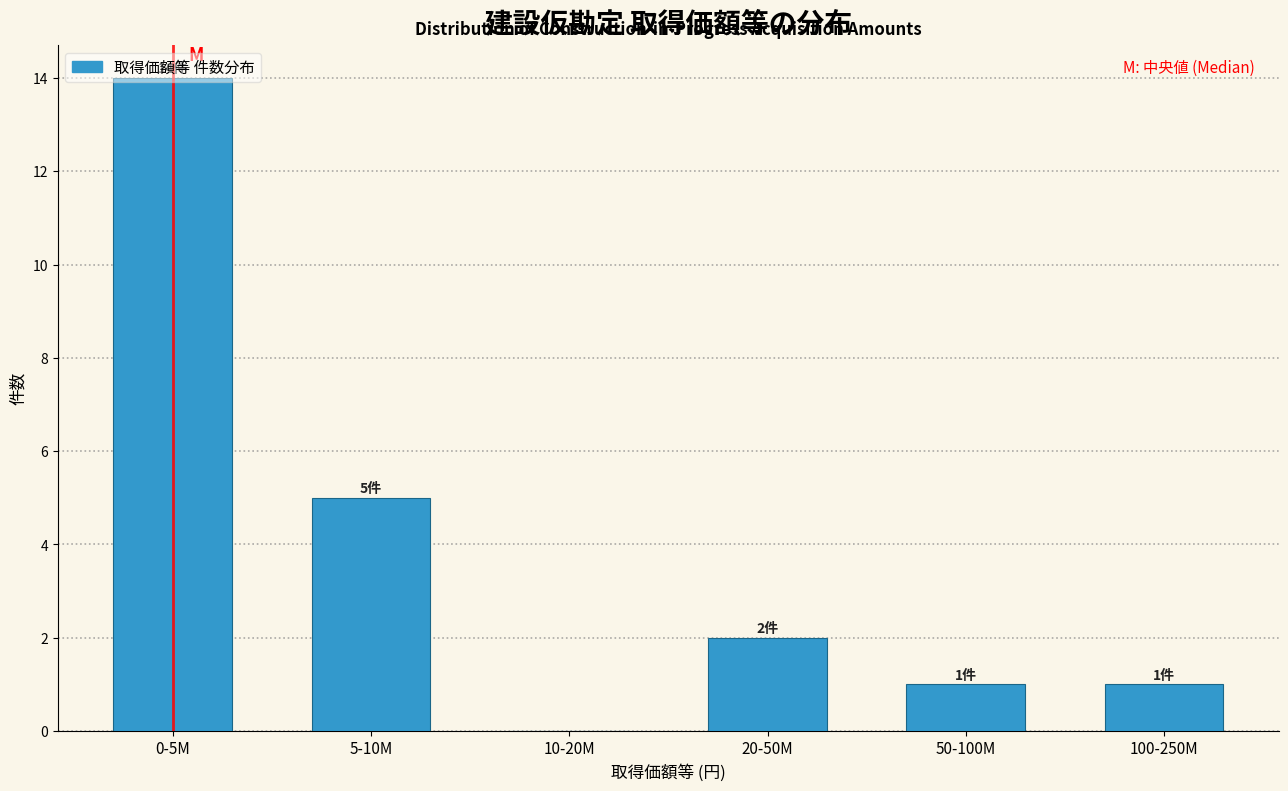

Which has a higher value, 50-100M or 20-50M?

20-50M